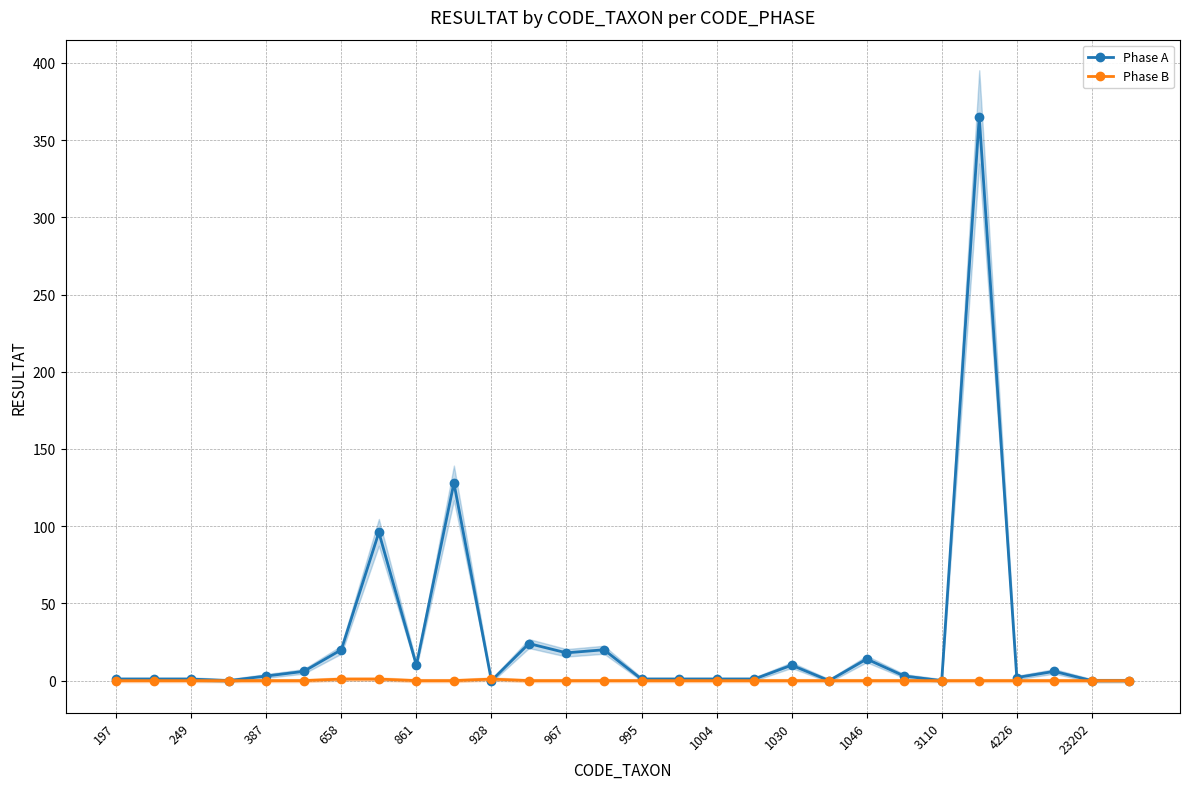

Reading left to right, list all the values displayed in this chart.

Phase A: 1	1	1	0	3	6	20	96	10	128	0	24	18	20	1	1	1	1	10	0	14	3	0	365	2	6	0	0
Phase B: 0	0	0	0	0	0	1	1	0	0	1	0	0	0	0	0	0	0	0	0	0	0	0	0	0	0	0	0